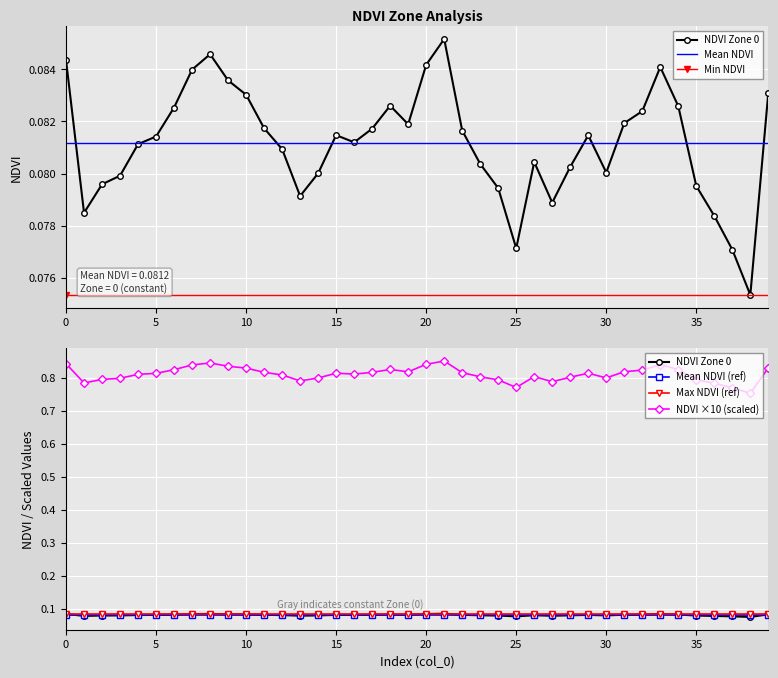

List the labels in order of value, largest first.

21, 8, 0, 20, 33, 7, 9, 39, 10, 18, 34, 6, 32, 31, 19, 11, 17, 22, 15, 29, 5, 16, 4, 12, 26, 23, 28, 30, 14, 3, 2, 35, 24, 13, 27, 1, 36, 25, 37, 38